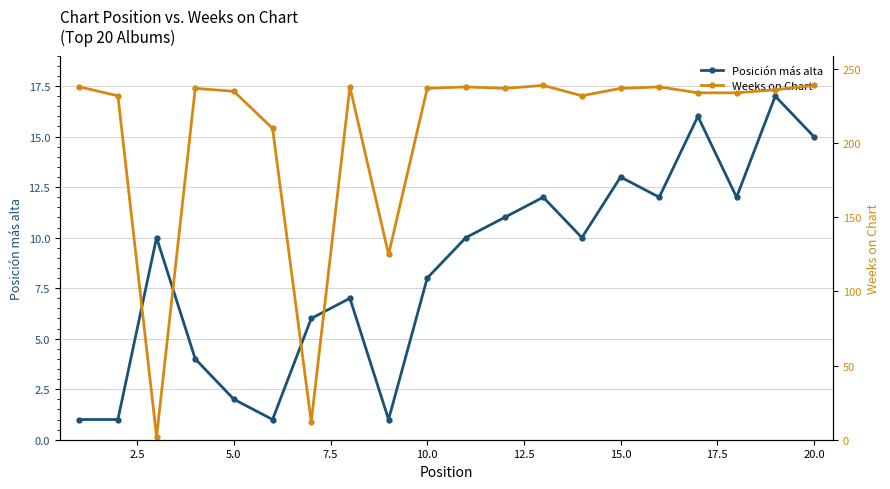

Does the chart have visible grid lines?

Yes